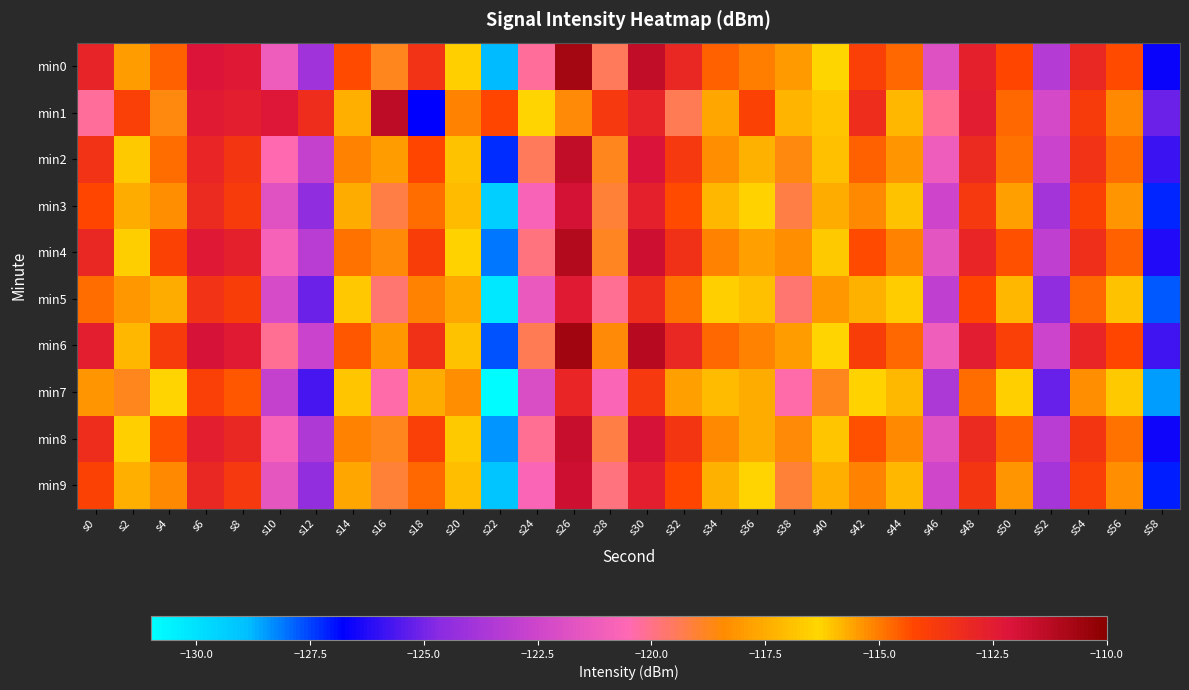

Count the number of categories in the chart.

30